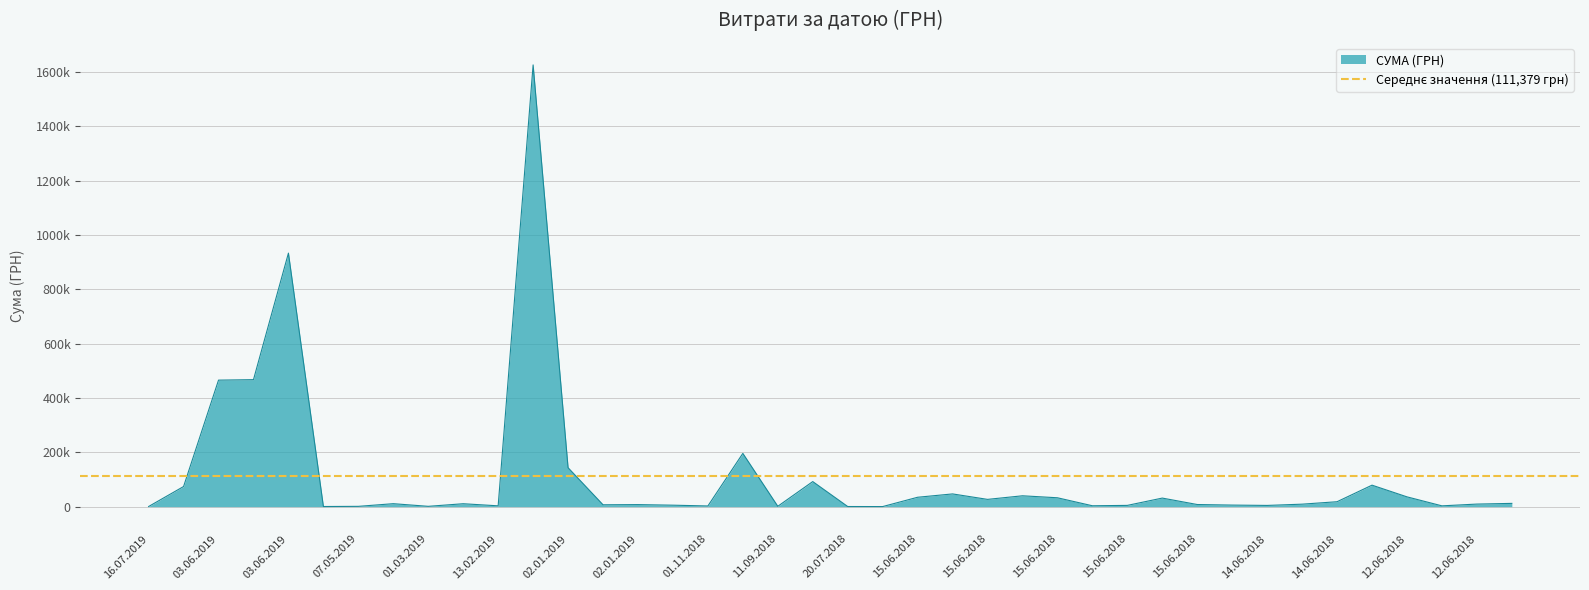

List the labels in order of value, smallest first.

22.06.2018, 20.07.2018, 16.07.2019, 29.05.2019, 07.05.2019, 01.03.2019, 11.09.2018, 01.11.2018, 12.06.2018, 13.02.2019, 15.06.2018, 14.06.2018, 15.06.2018, 27.11.2018, 15.06.2018, 02.01.2019, 02.01.2019, 15.06.2018, 14.06.2018, 12.06.2018, 18.02.2019, 26.03.2019, 12.06.2018, 14.06.2018, 15.06.2018, 15.06.2018, 15.06.2018, 15.06.2018, 12.06.2018, 15.06.2018, 15.06.2018, 04.07.2019, 13.06.2018, 01.08.2018, 02.01.2019, 04.10.2018, 03.06.2019, 03.06.2019, 03.06.2019, 02.01.2019